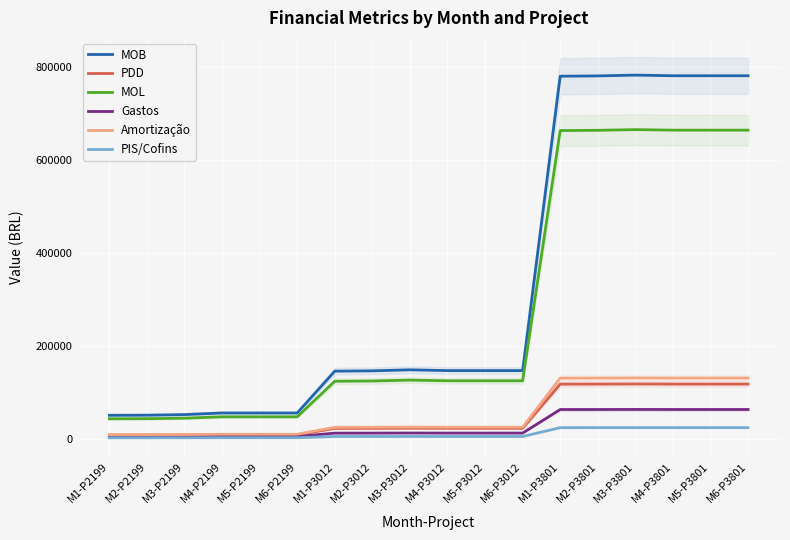

What is the smallest value displayed?

1500.0